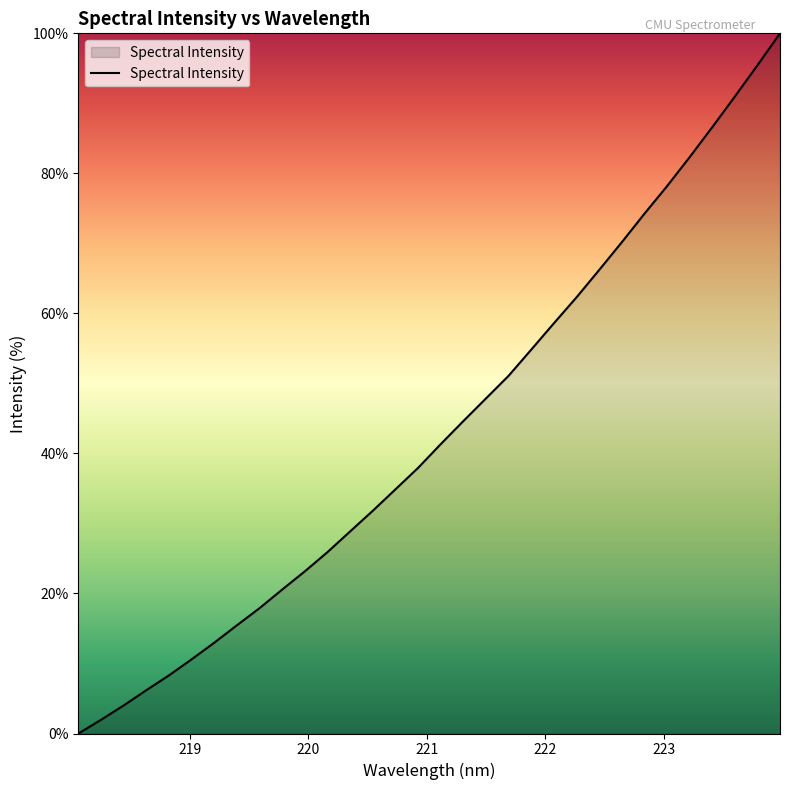

What is the maximum value shown in the chart?

100.0